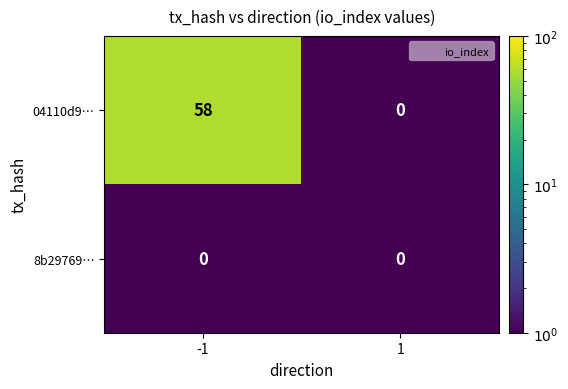

How many series are shown in this chart?

2